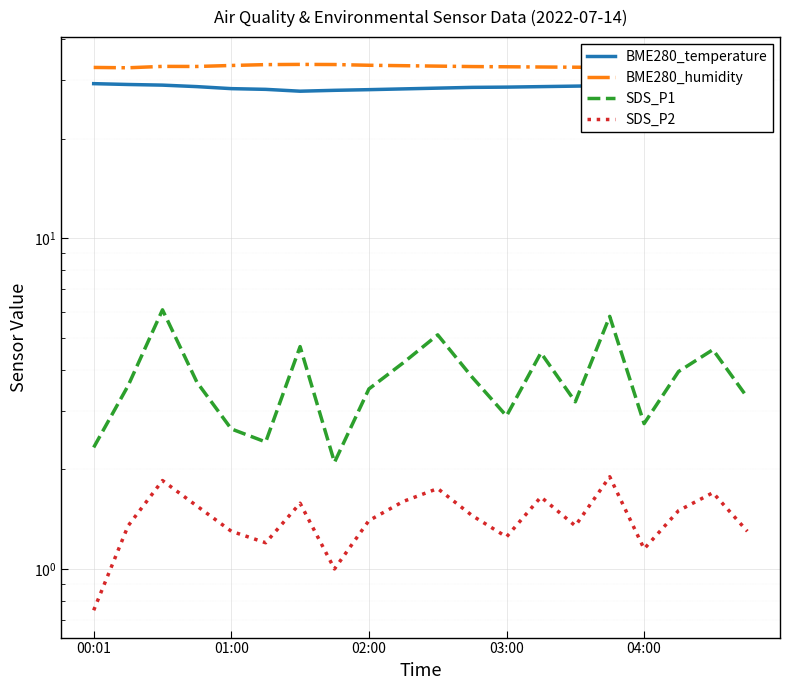

What is the difference between the SDS_P2 values at 13 and 18?

0.1